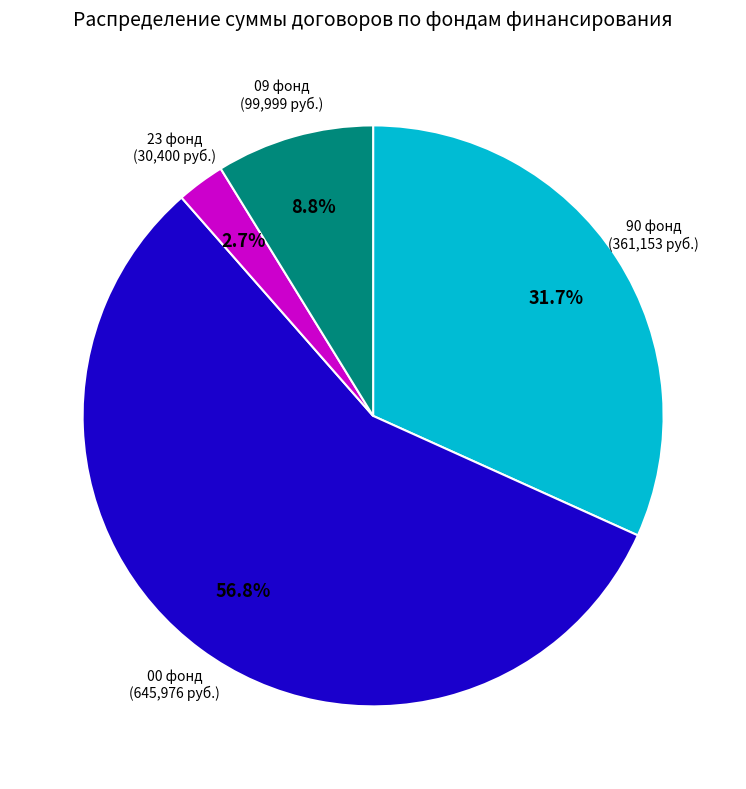

Count the number of slices in the pie.

4